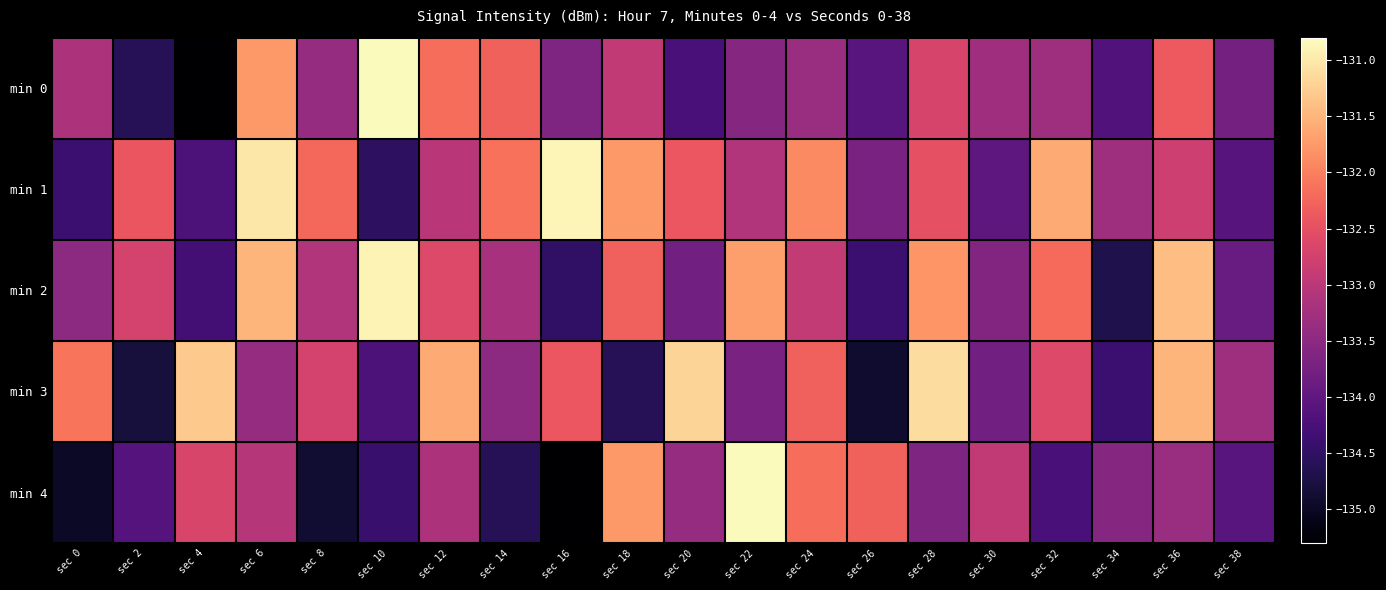

What is the difference between the highest and lowest values at sec 24?

1.5